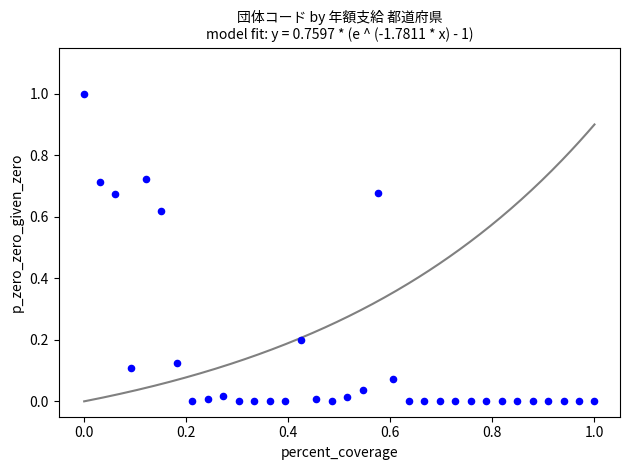

What is the range of Y values (max minus min)?

1.0